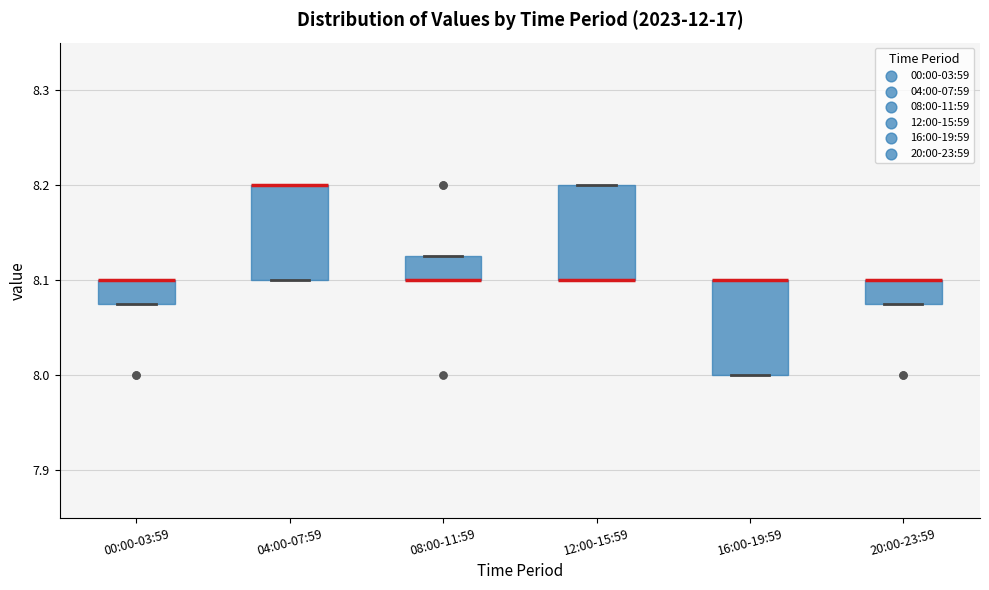

Reading left to right, read every box against the y-axis: the position of its median line, the range the box covers, and the ends of its whiskers. The values are not printed on the chart, so give them approximately, as read against the axis.

00:00-03:59: median 8.10 (drawn on the box's upper edge), box 8.08 to 8.10, whiskers 8.08 to 8.10
04:00-07:59: median 8.20 (drawn on the box's upper edge), box 8.10 to 8.20, whiskers 8.10 to 8.20
08:00-11:59: median 8.10 (drawn on the box's lower edge), box 8.10 to 8.13, whiskers 8.10 to 8.13
12:00-15:59: median 8.10 (drawn on the box's lower edge), box 8.10 to 8.20, whiskers 8.10 to 8.20
16:00-19:59: median 8.10 (drawn on the box's upper edge), box 8.00 to 8.10, whiskers 8.00 to 8.10
20:00-23:59: median 8.10 (drawn on the box's upper edge), box 8.08 to 8.10, whiskers 8.08 to 8.10